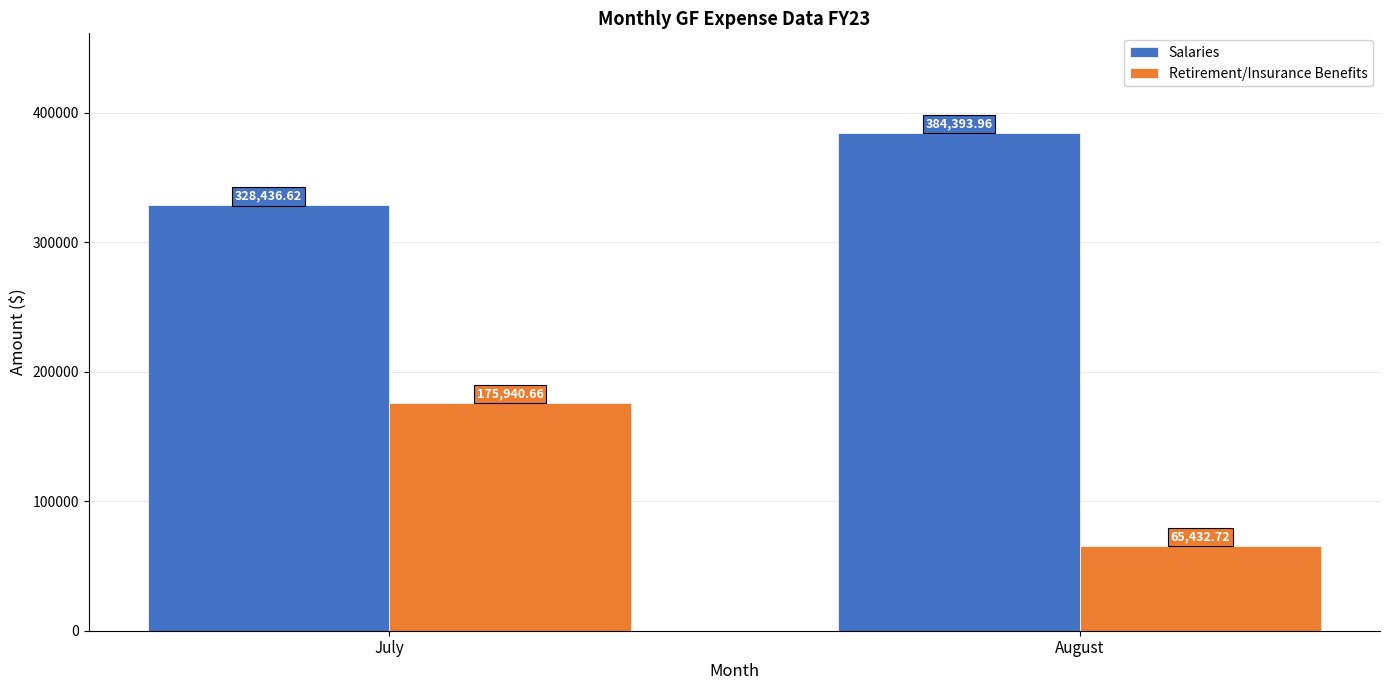

What is the approximate value of Retirement/Insurance Benefits at July?

175940.7